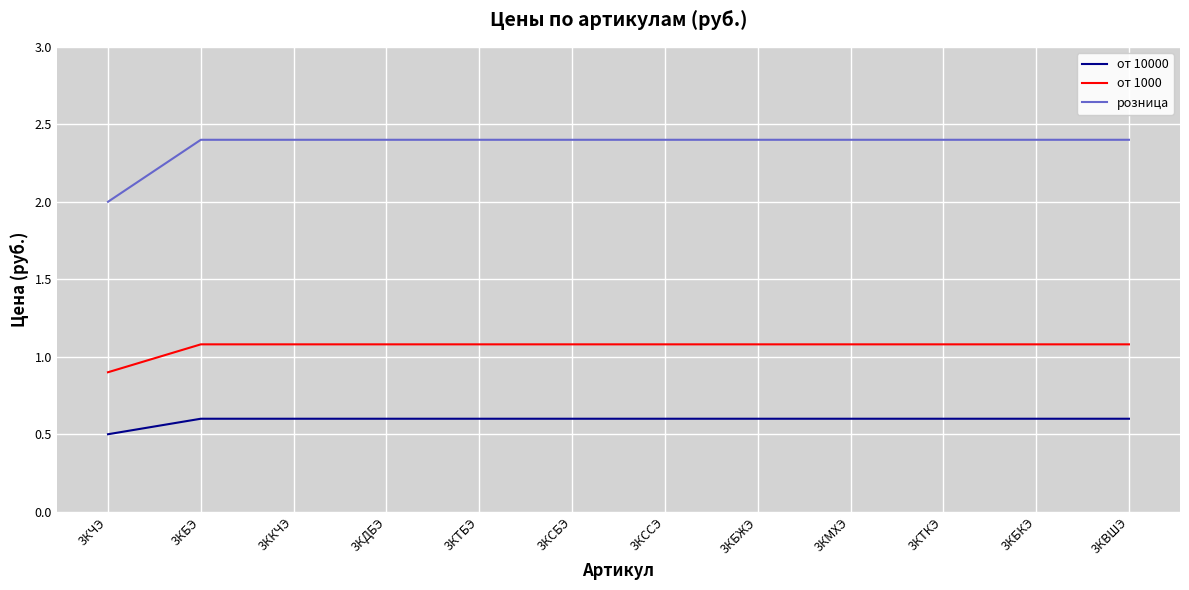

What is the difference between the highest and lowest values at 3КССЭ?

1.8